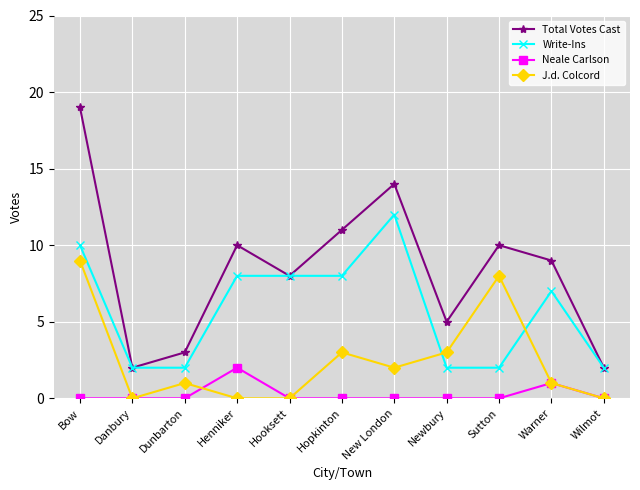

What is the difference between the J.d. Colcord values at New London and Warner?

1